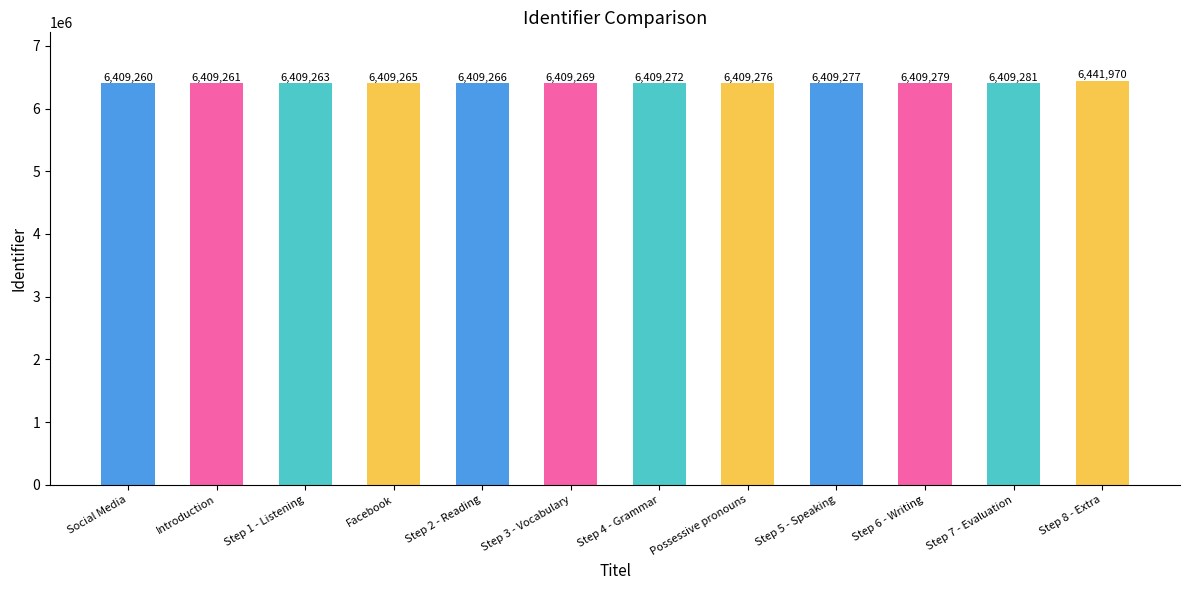

How many series are shown in this chart?

1